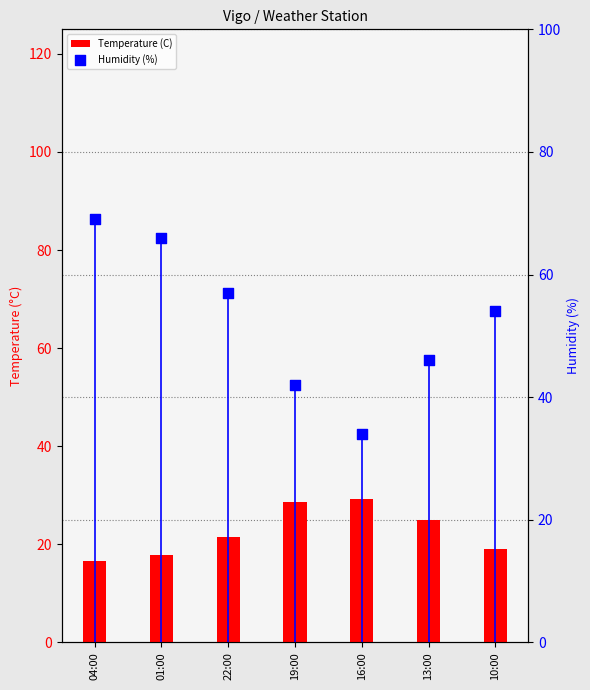

Is the value of Temperature (C) at 10:00 greater than the value of Humidity (%) at 01:00?

No